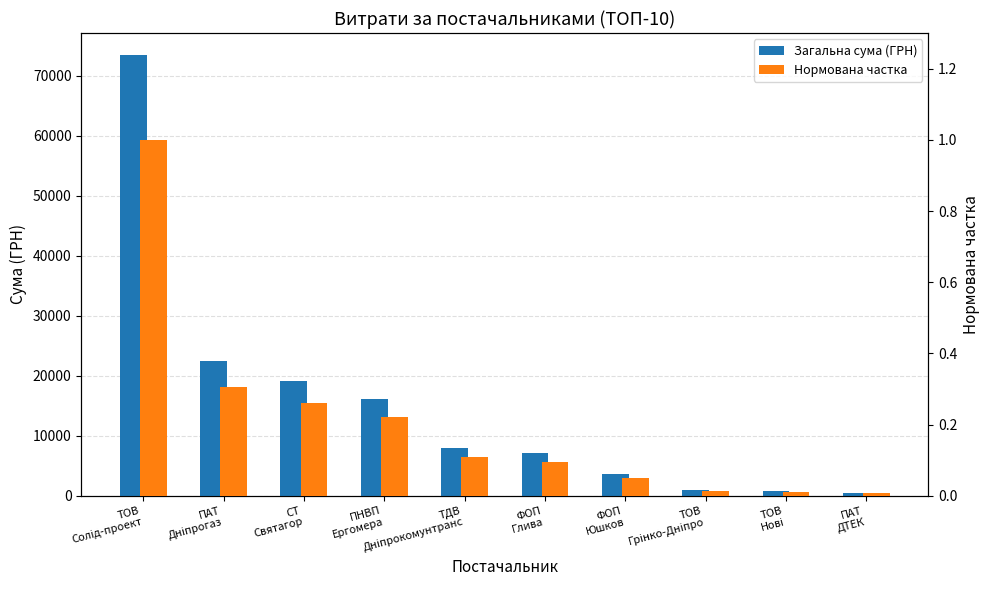

Which category has the lowest value in the Загальна сума (ГРН) series?

ПАТ
ДТЕК